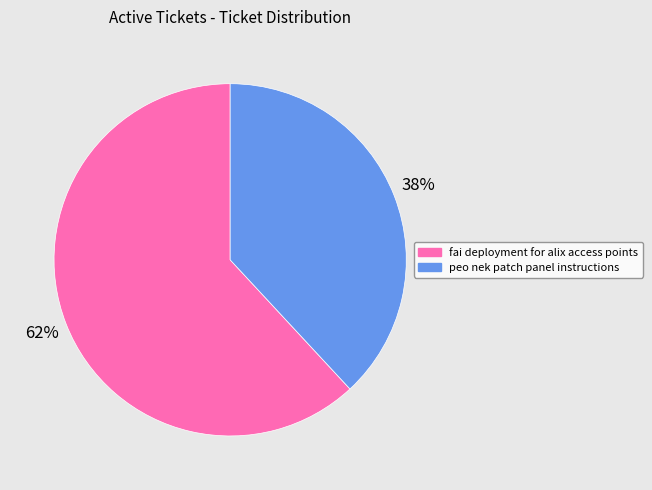

Approximately how many times larger is the value at peo nek patch panel instructions compared to fai deployment for alix access points?

0.6